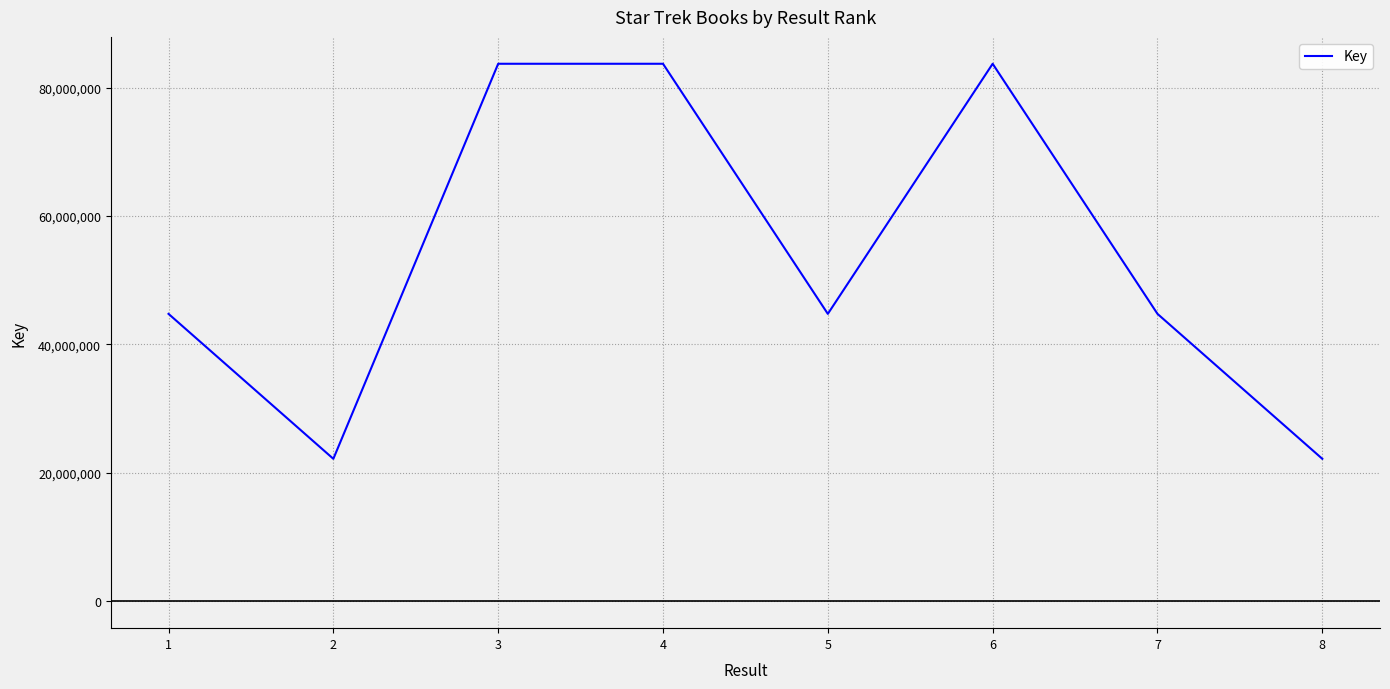

What is the change in value from 2 to 5?

+22573888